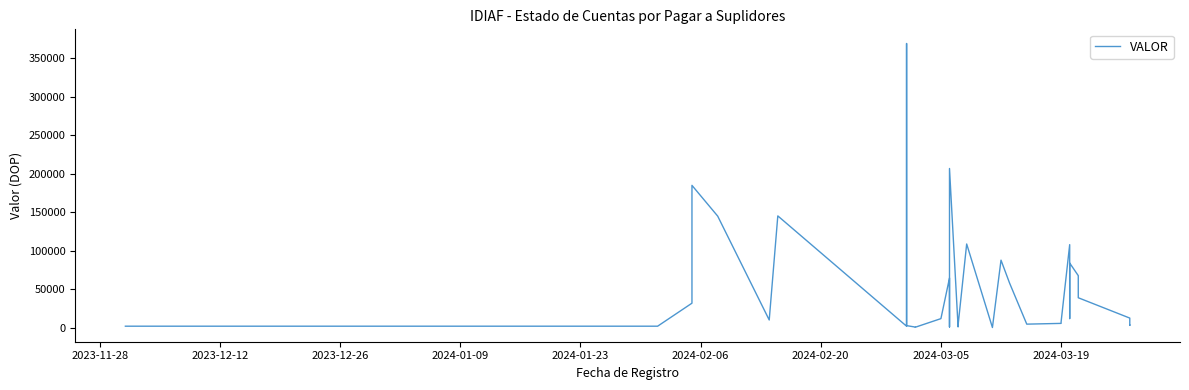

How many points are higher than both their immediate neighbors (excluding endpoints)?

9